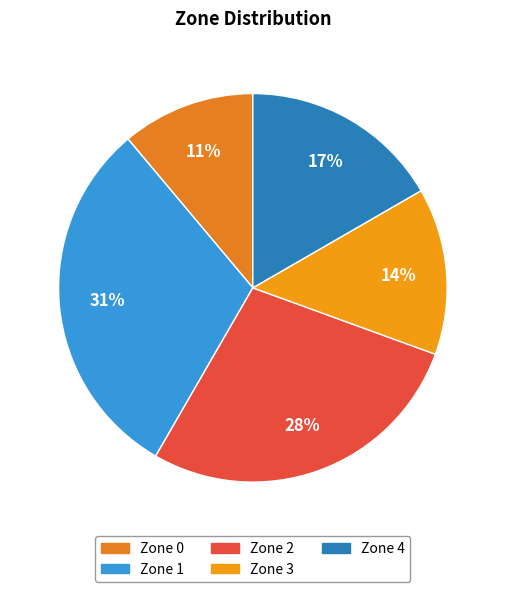

To the nearest percent, what portion does Zone 3 represent?

14%